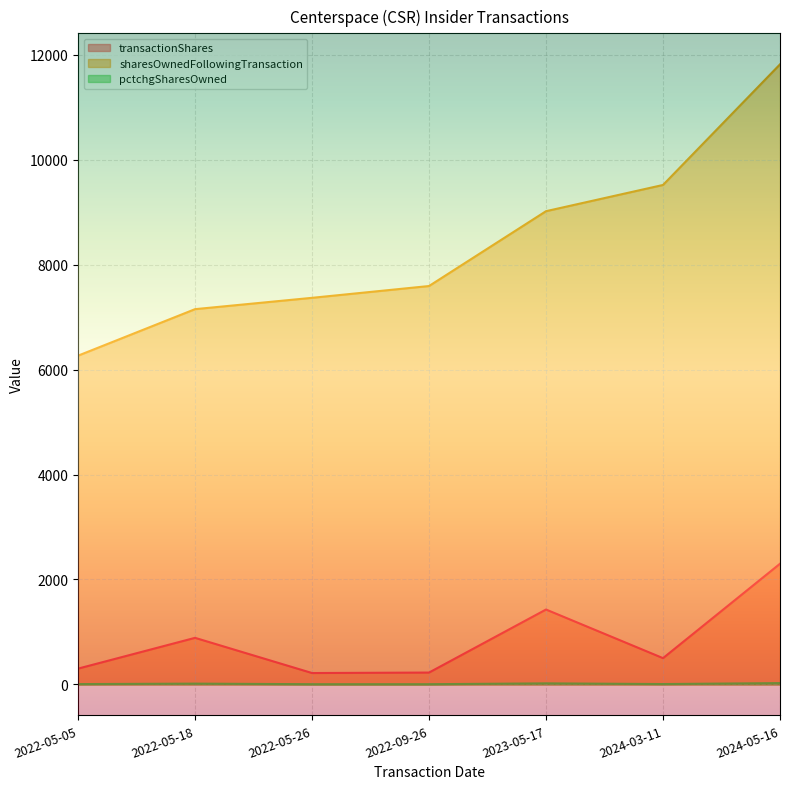

At 2022-05-05, list the series in order from smallest to largest.

pctchgSharesOwned, transactionShares, sharesOwnedFollowingTransaction